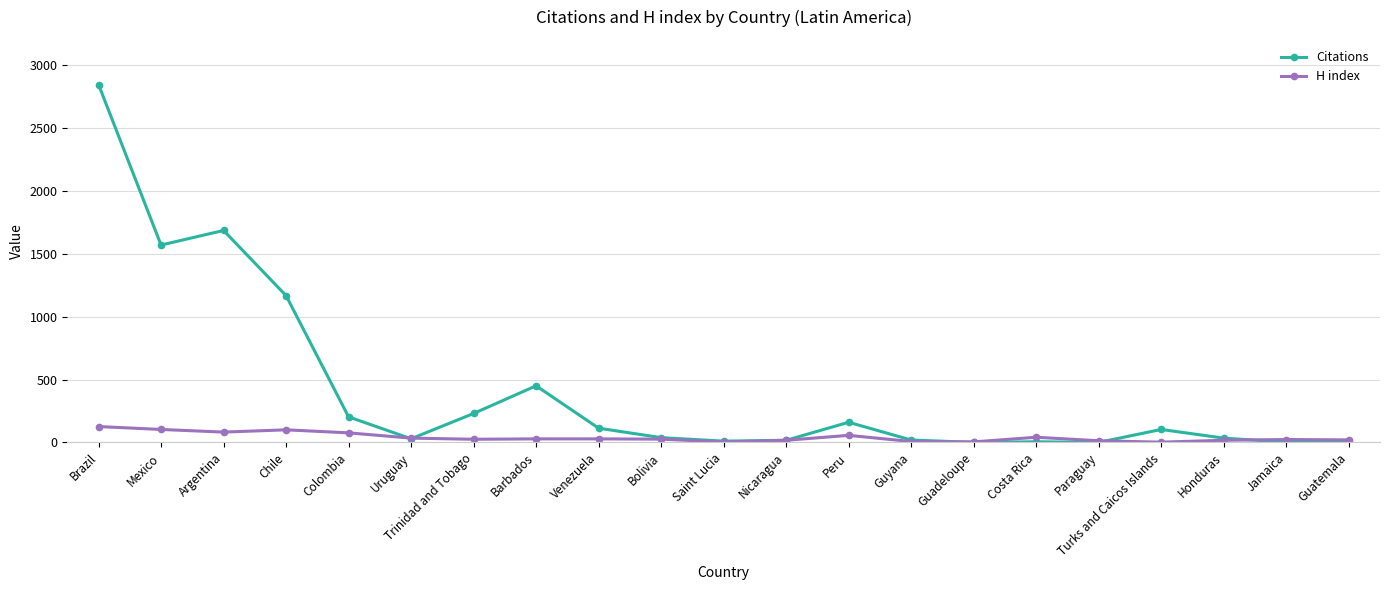

What is the label of the 11th point from the left?

Saint Lucia